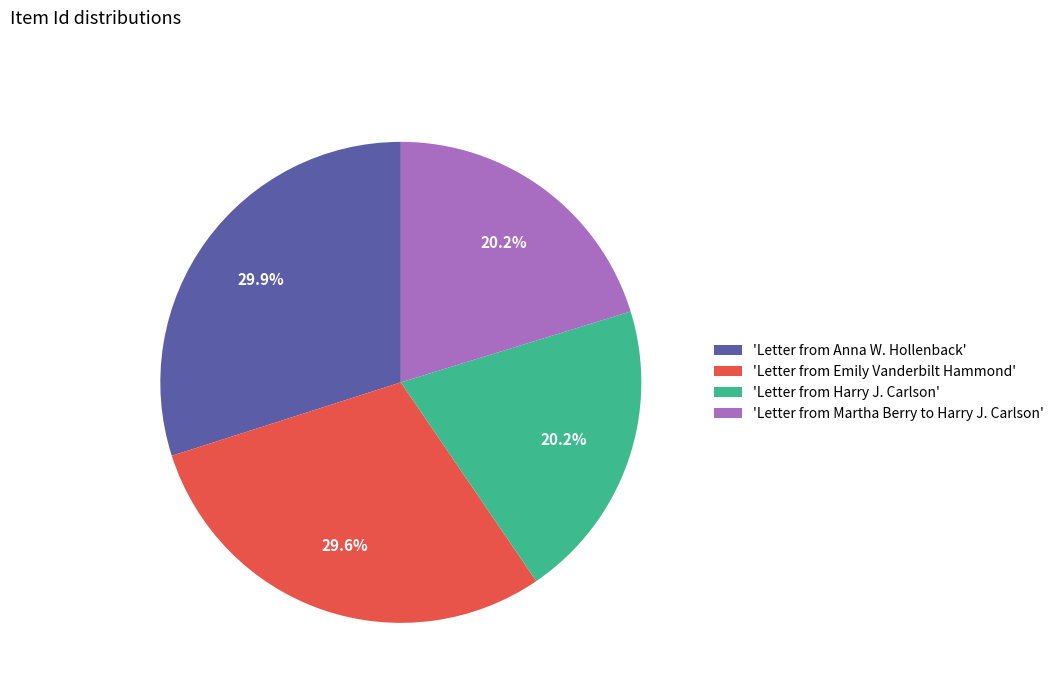

Approximately how many times larger is the value at 'Letter from Emily Vanderbilt Hammond' compared to 'Letter from Anna W. Hollenback'?

1.0